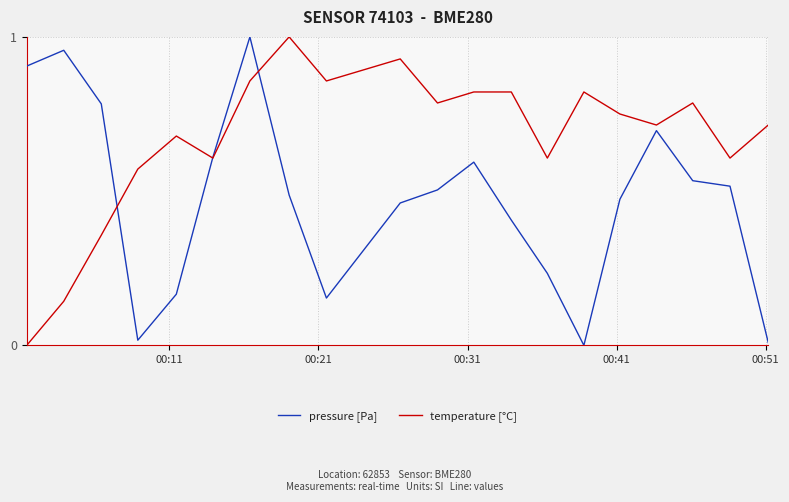

Which series has the largest total across all categories?

temperature [°C]